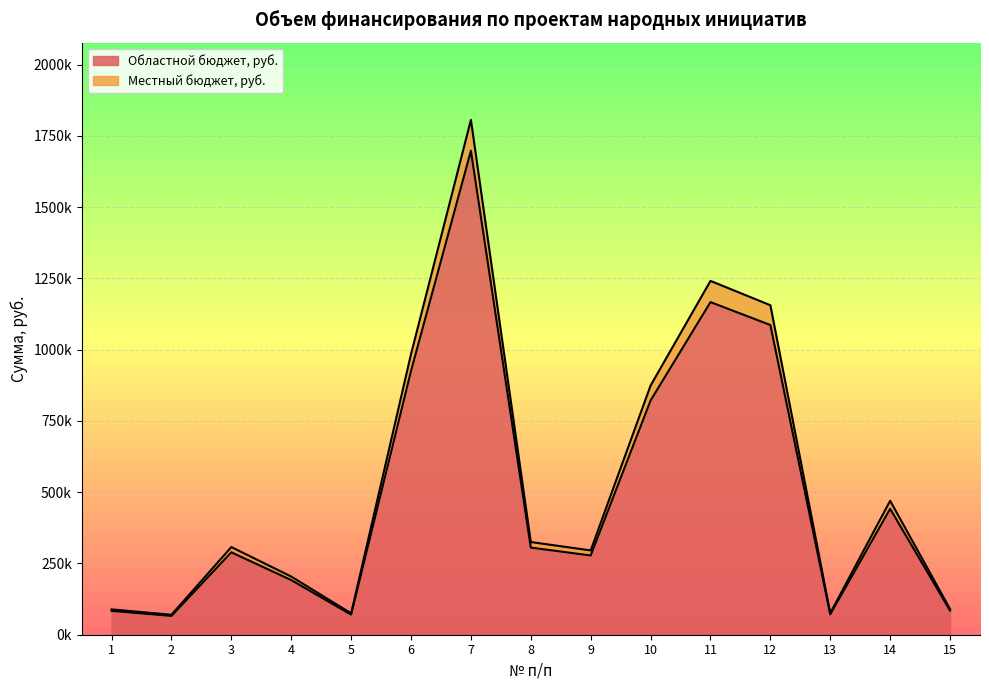

Rank the series at 9 from highest to lowest value.

Местный бюджет, руб., Областной бюджет, руб.